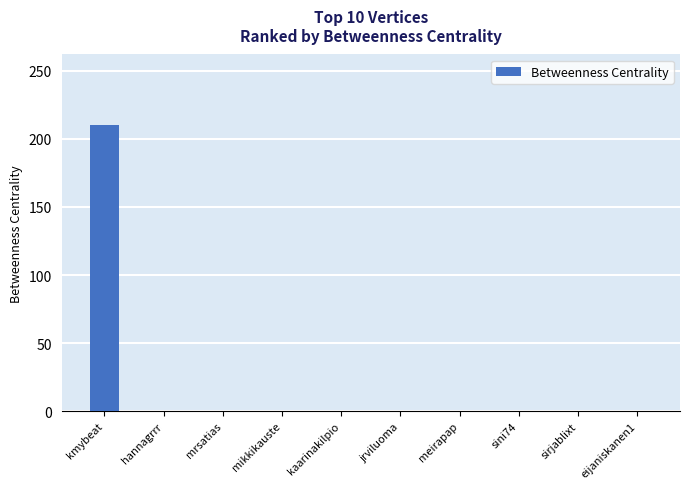

What is the sum of all values?

210